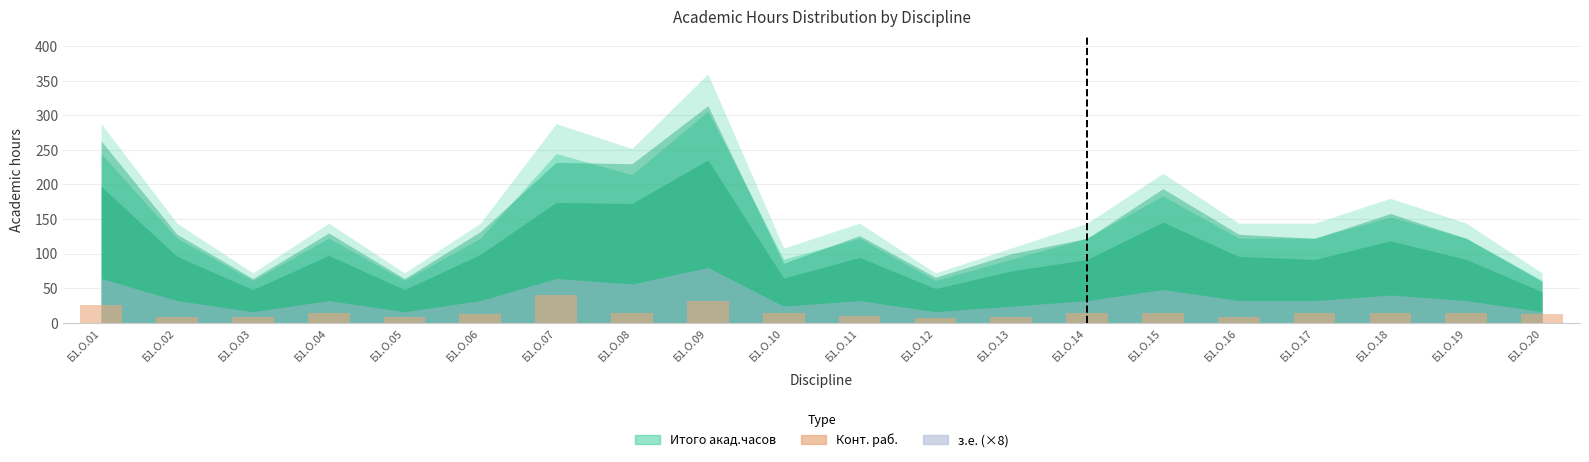

What is the sum of the values at Б1.О.10 and Б1.О.08?

28.7